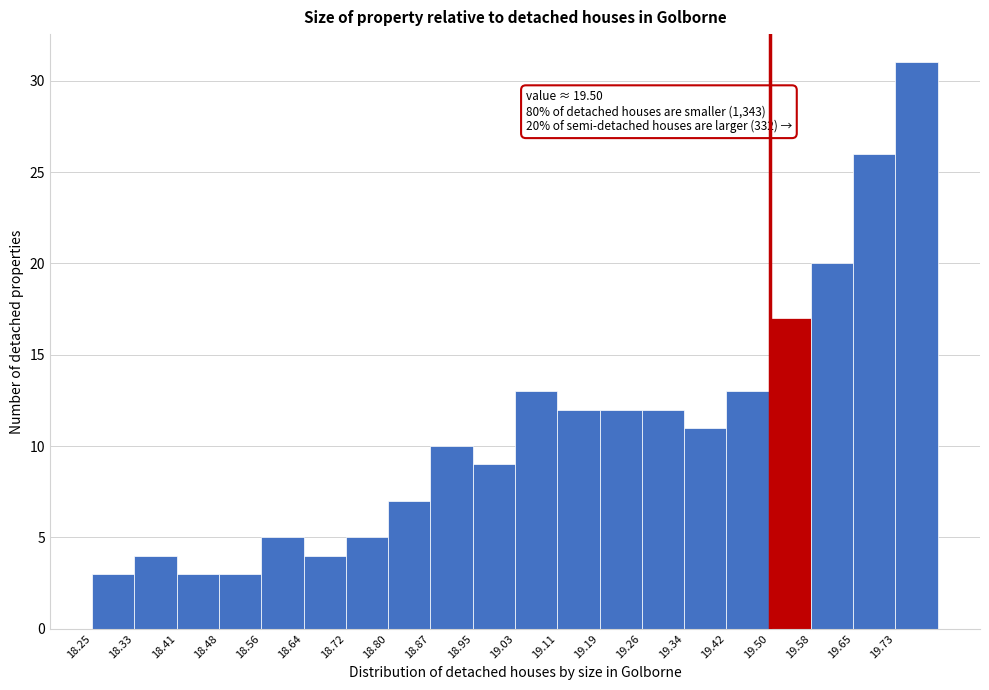

Which range on the x-axis has the tallest bar?

19.732 to 19.810